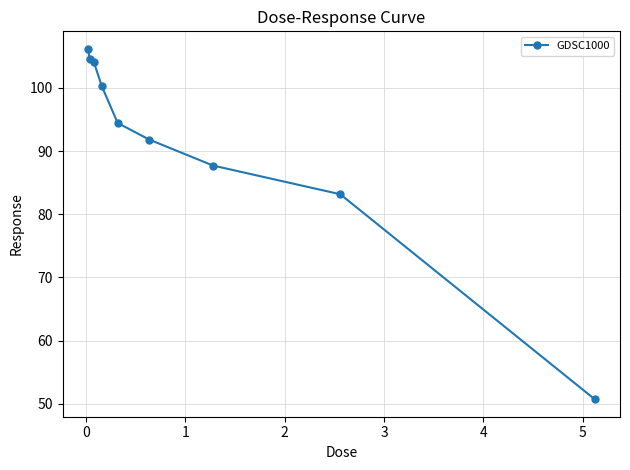

Reading left to right, extract all data points from this chart.

106.2	104.5	104.1	100.3	94.4	91.8	87.7	83.2	50.7